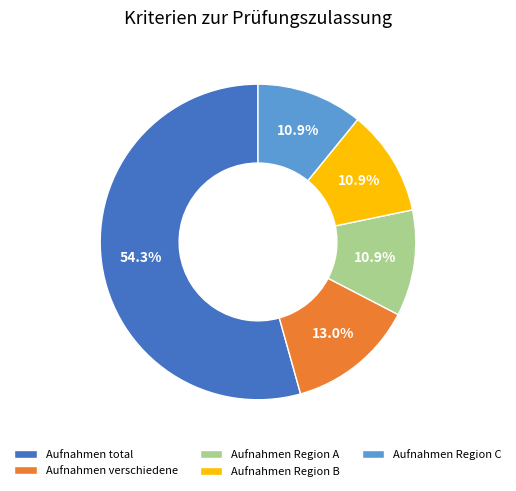

Is it true that Aufnahmen Region A is 1% of the pie?

False